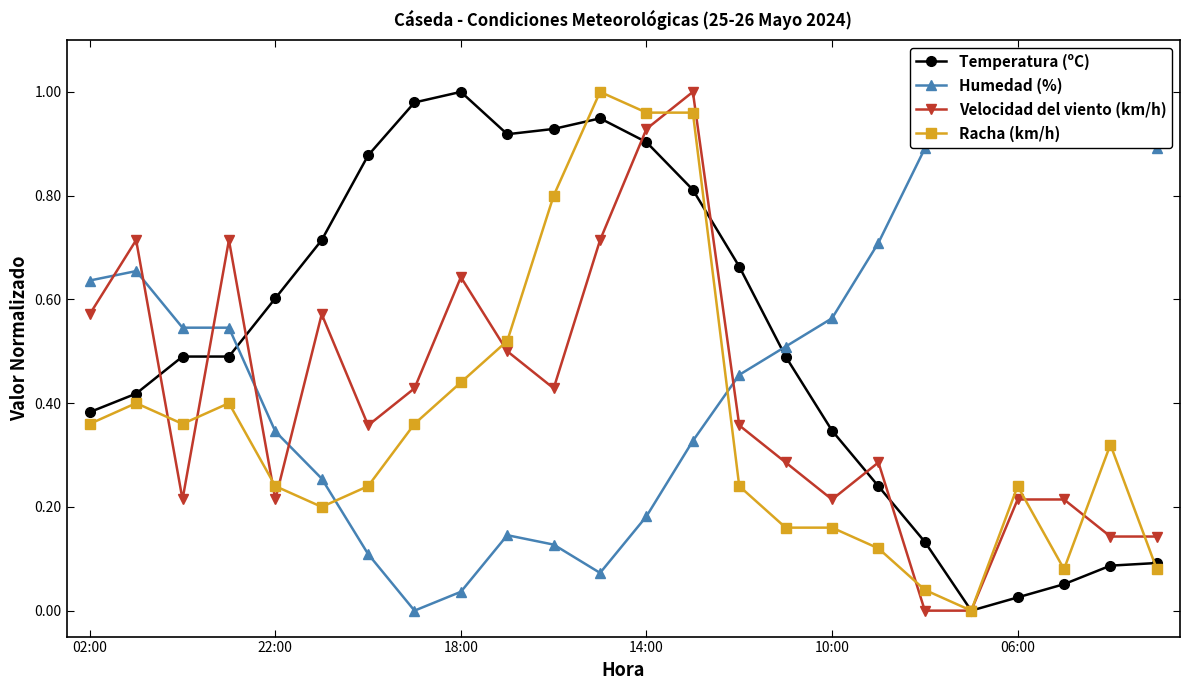

True or false: Temperatura (ºC) has a value of 0.9 at 10.

True